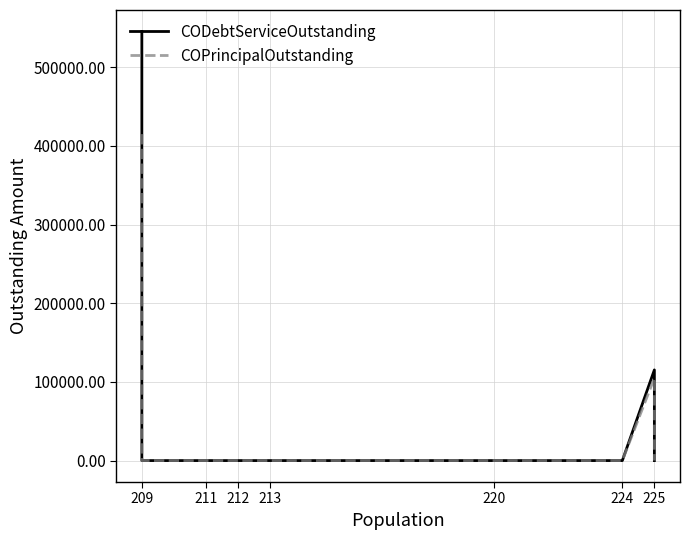

How many interior local peaks does the COPrincipalOutstanding series have?

1